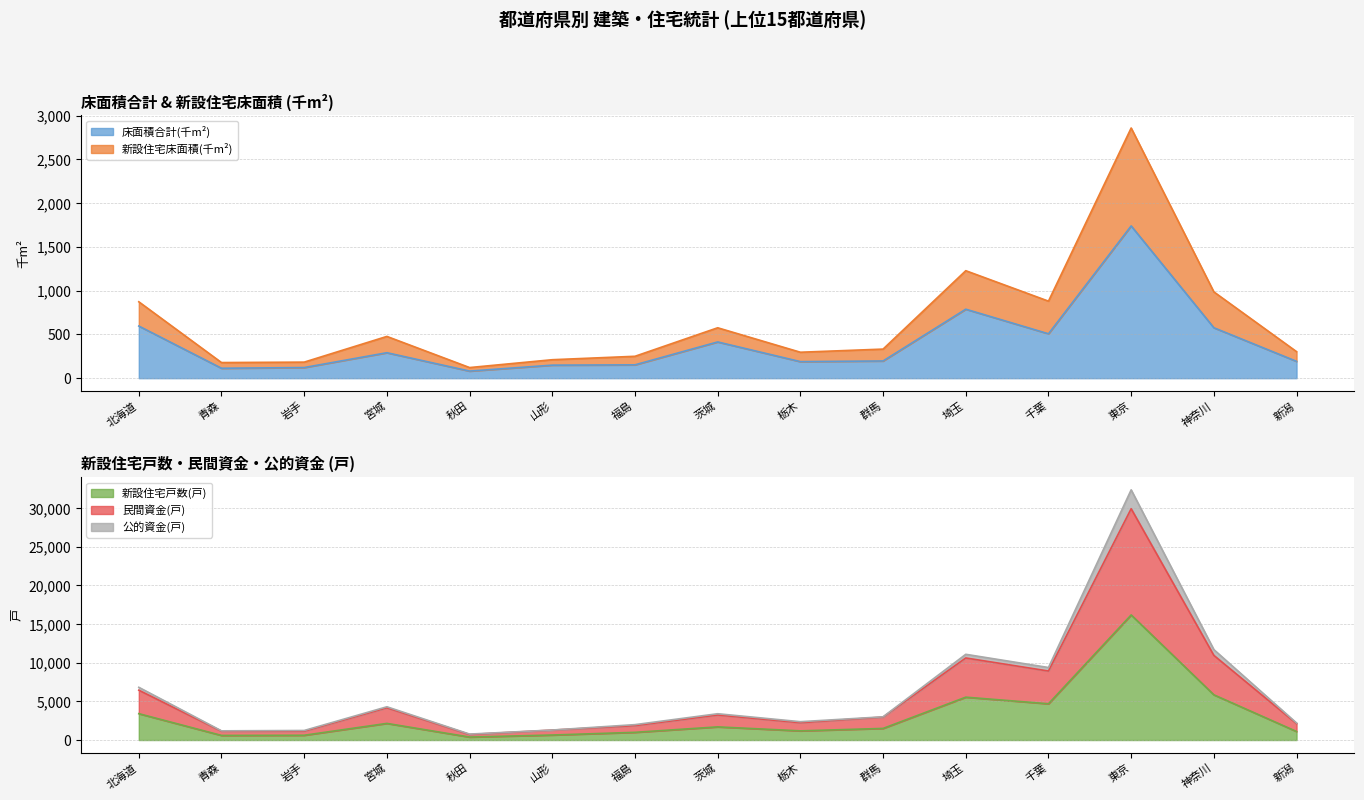

Is the value of 新設住宅戸数(戸) at 山形 greater than the value of 床面積合計(千m²) at 北海道?

Yes